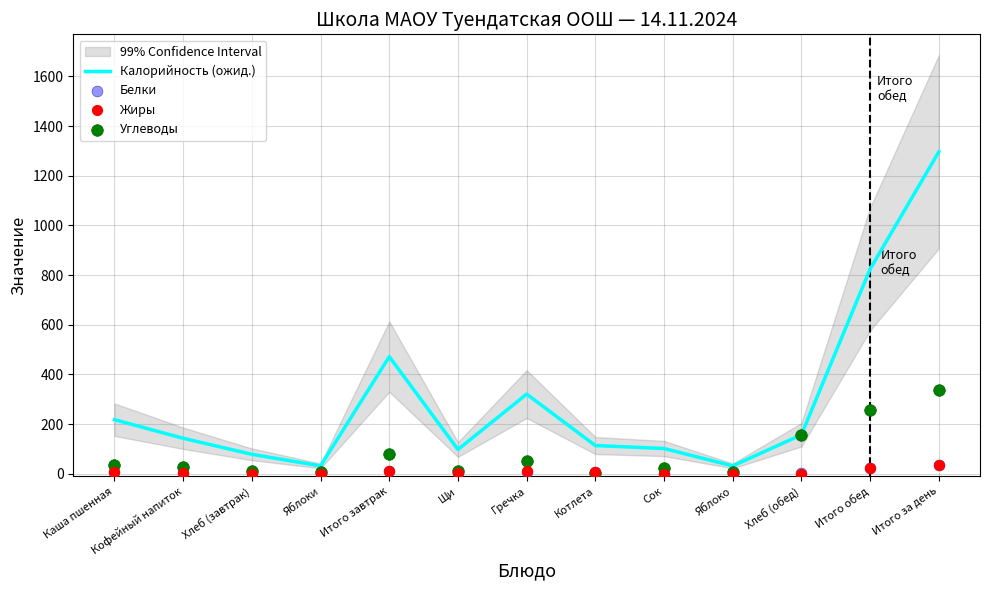

Which series contains the lowest Y value?

Белки